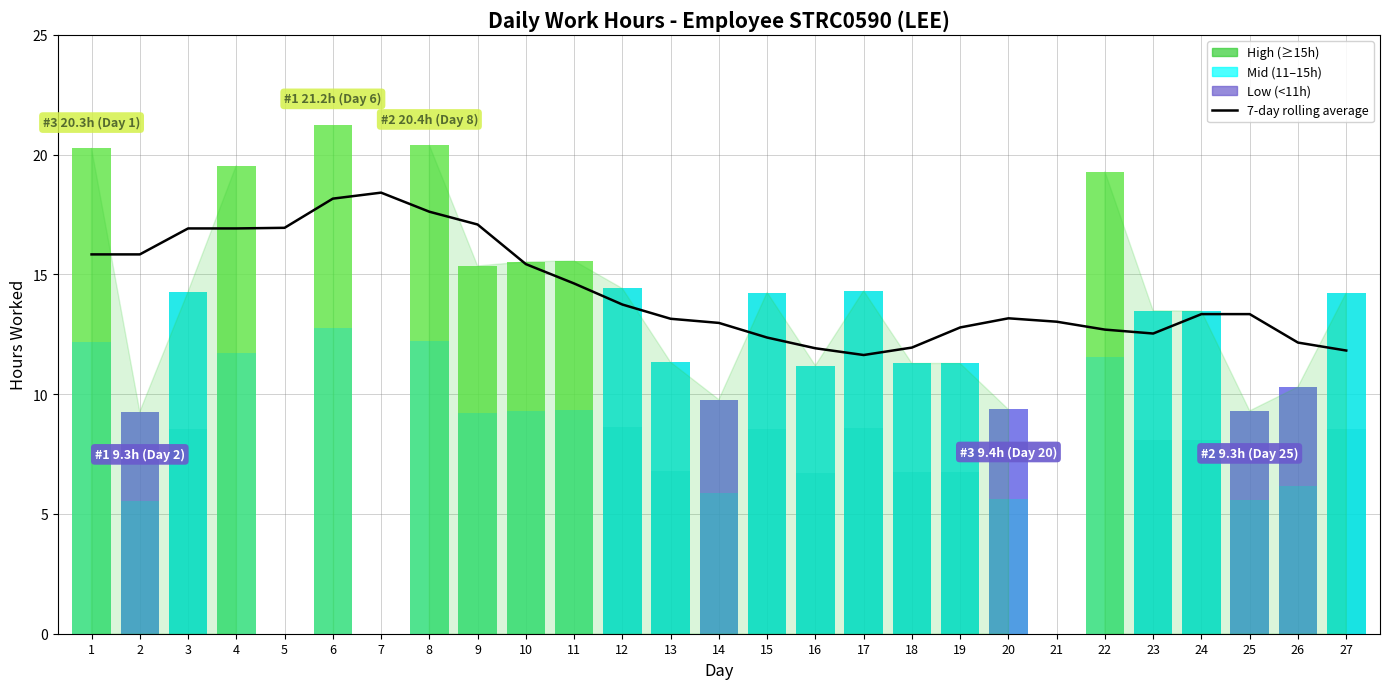

The value at 7 is 30.9. True or false?

False